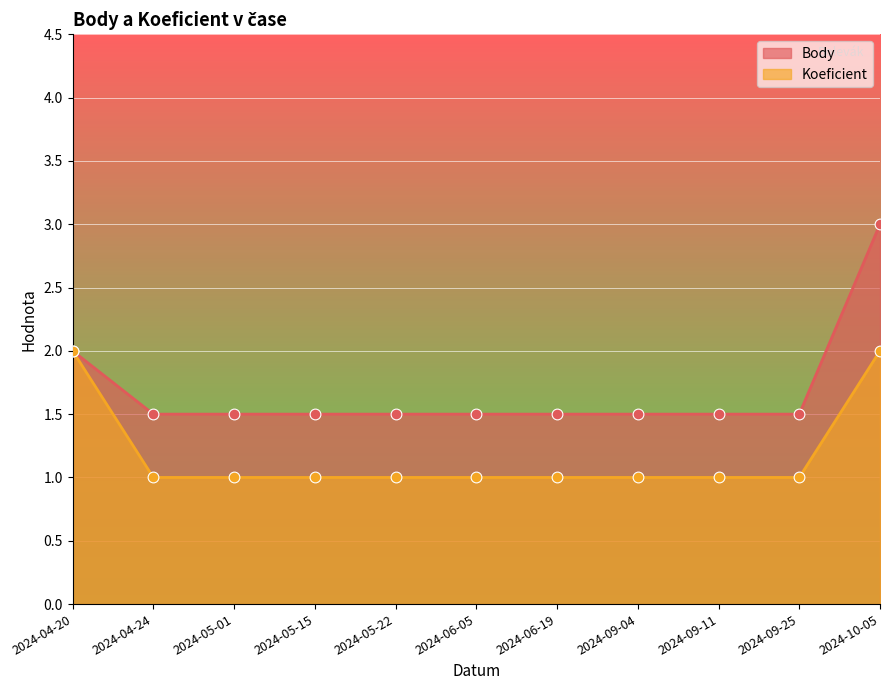

At how many categories does at least one series exceed 2?

1